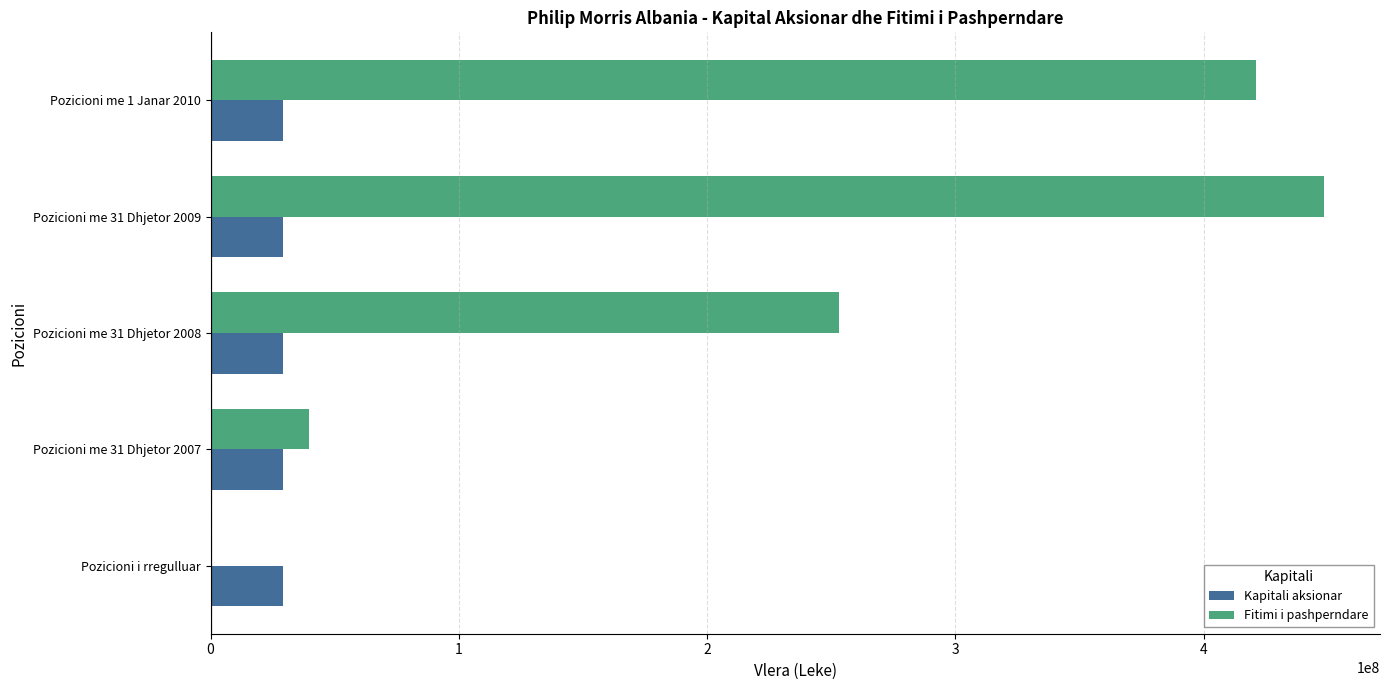

What are all the series names shown in the legend?

Kapitali aksionar, Fitimi i pashperndare